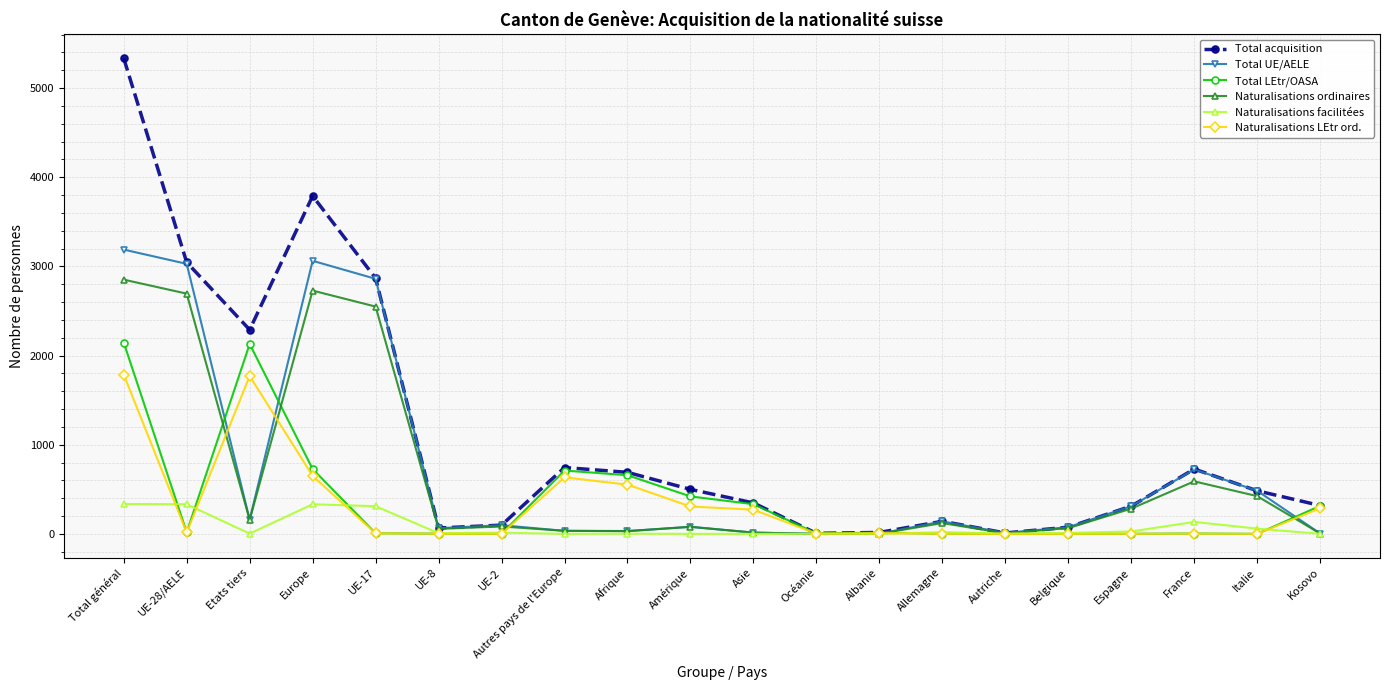

Where is the first local minimum for Naturalisations ordinaires?

Etats tiers